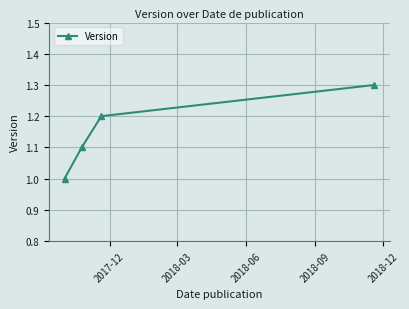

What is the smallest value displayed?

1.0